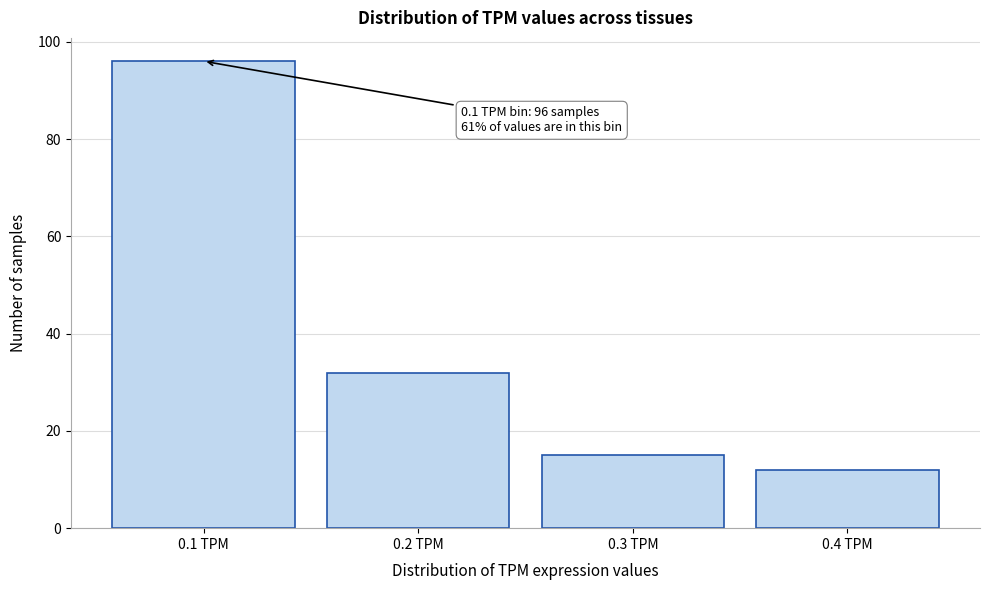

Over which range of the x-axis is the bar tallest?

0.05 to 0.15